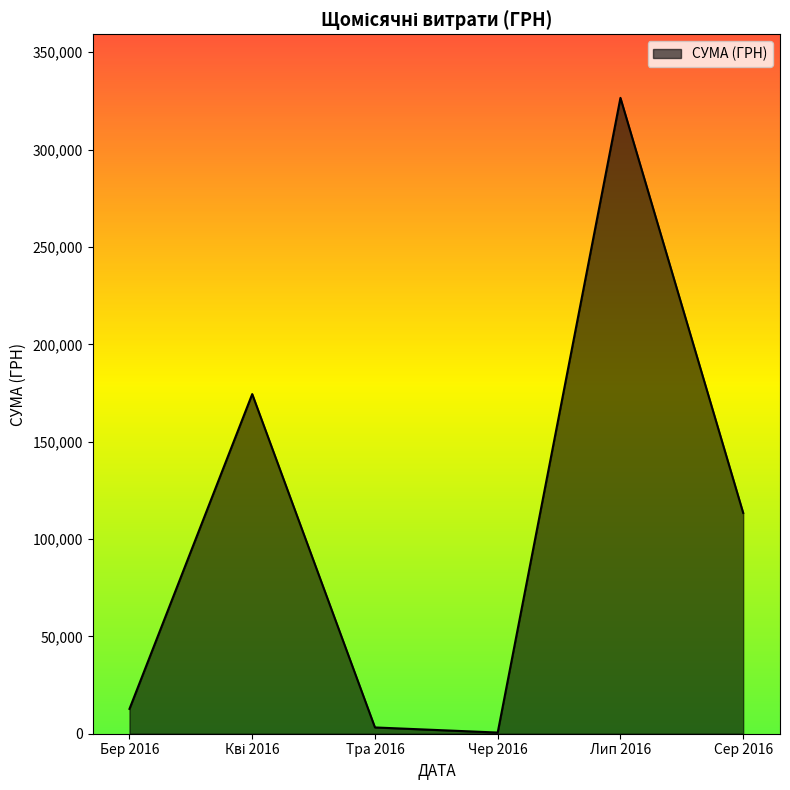

Which has a higher value, Бер 2016 or Сер 2016?

Сер 2016